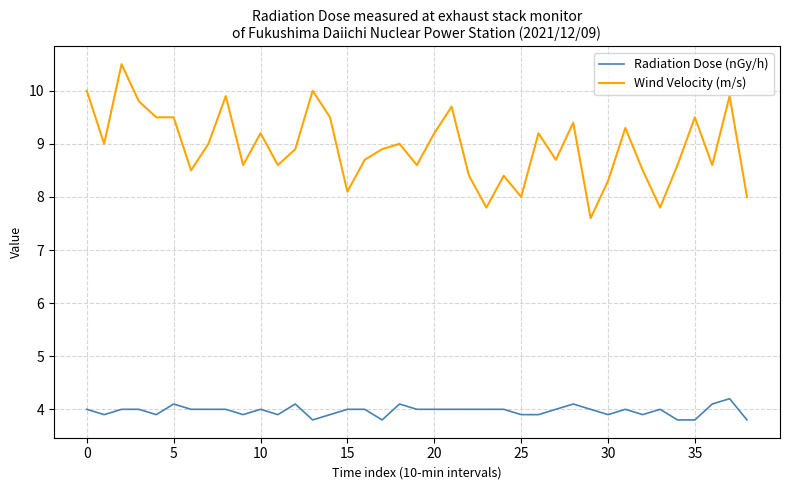

What is the difference between the maximum and minimum values in the Radiation Dose (nGy/h) series?

0.4